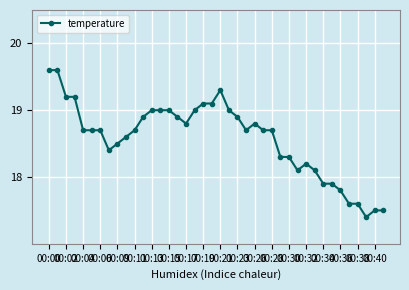

What is the difference between the second highest and second lowest values?

2.1